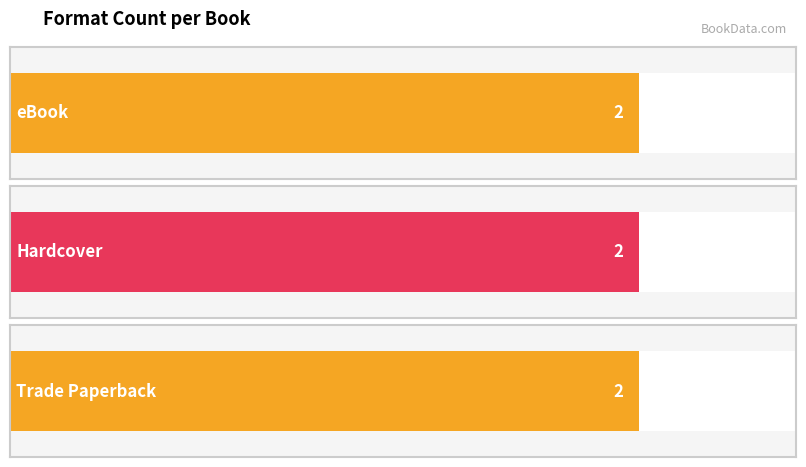

Which series has the largest range (max minus min)?

eBook